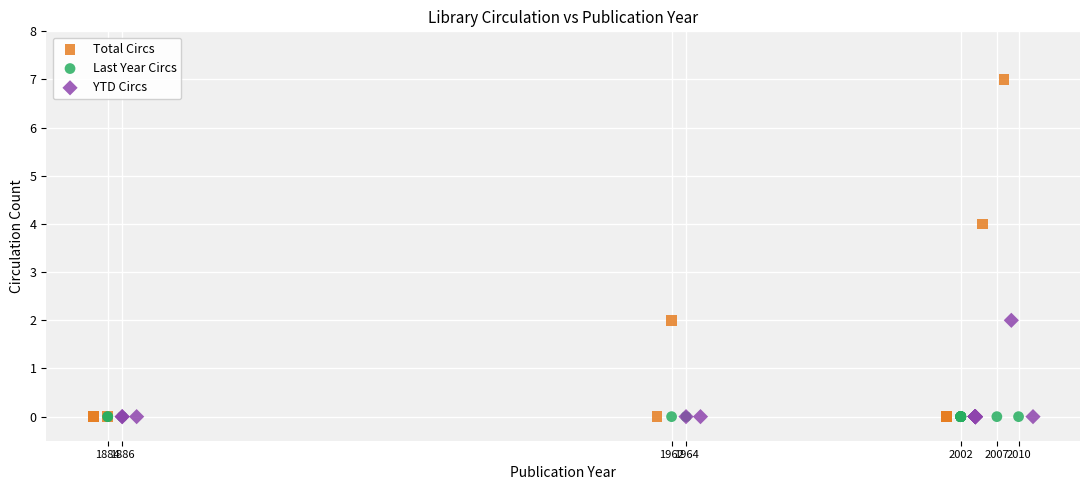

Which series contains the highest Y value?

Total Circs